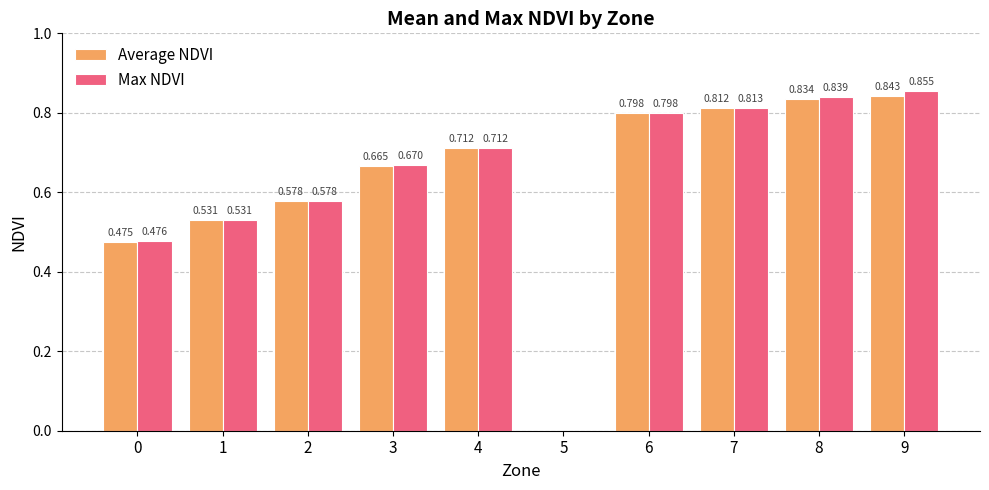

Which series has the largest total across all categories?

Max NDVI